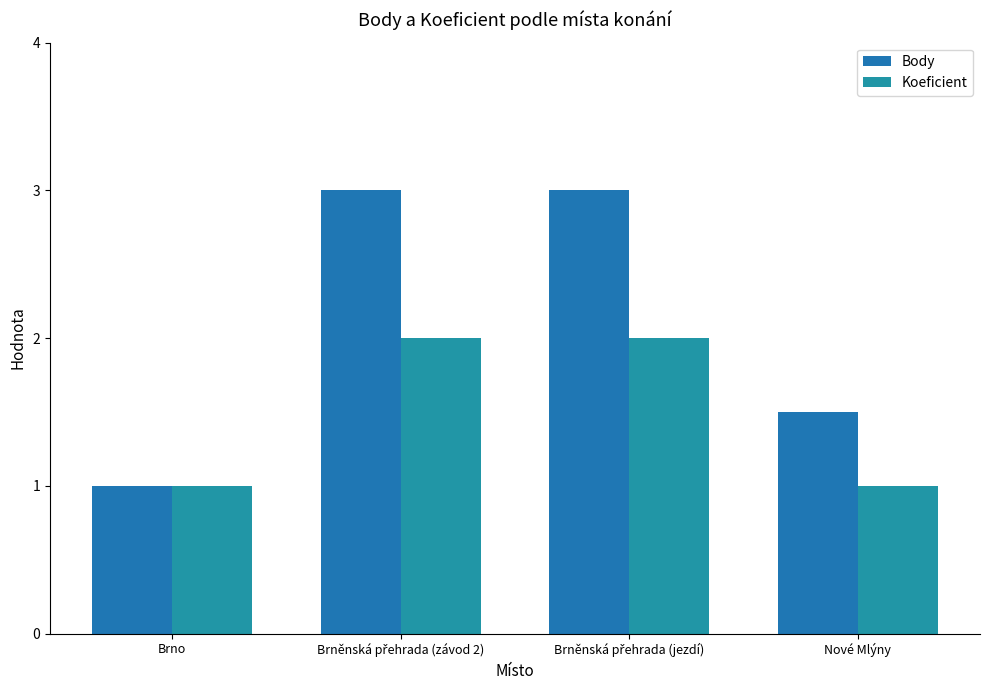

How many groups of bars are there?

4